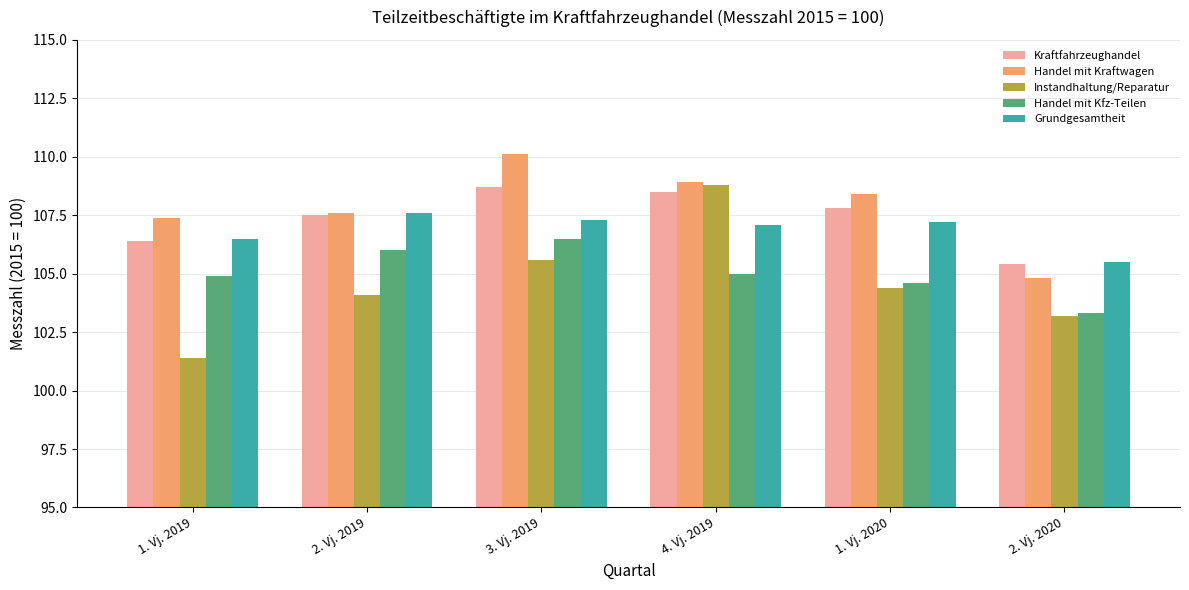

Is the value of Instandhaltung/Reparatur at 2. Vj. 2020 greater than the value of Kraftfahrzeughandel at 1. Vj. 2019?

No